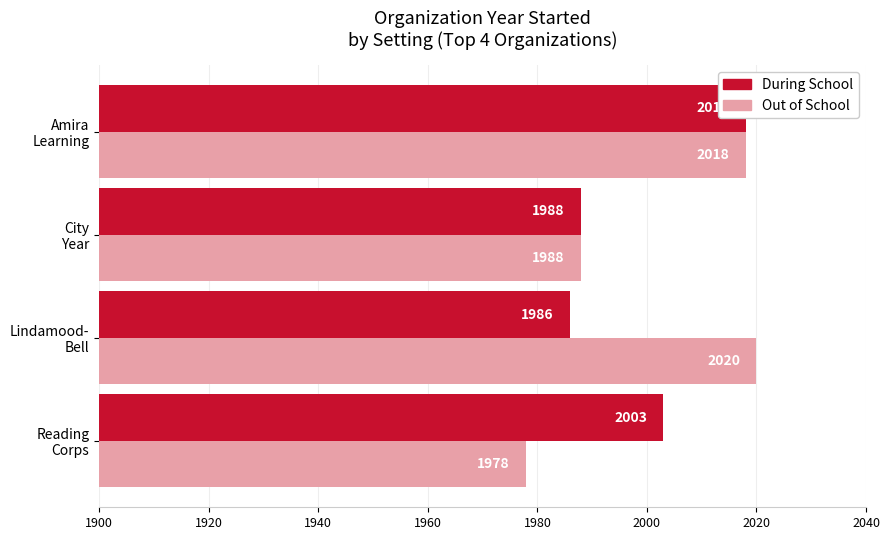

What is the value of the Out of School bar at the 3rd from the left?

2020